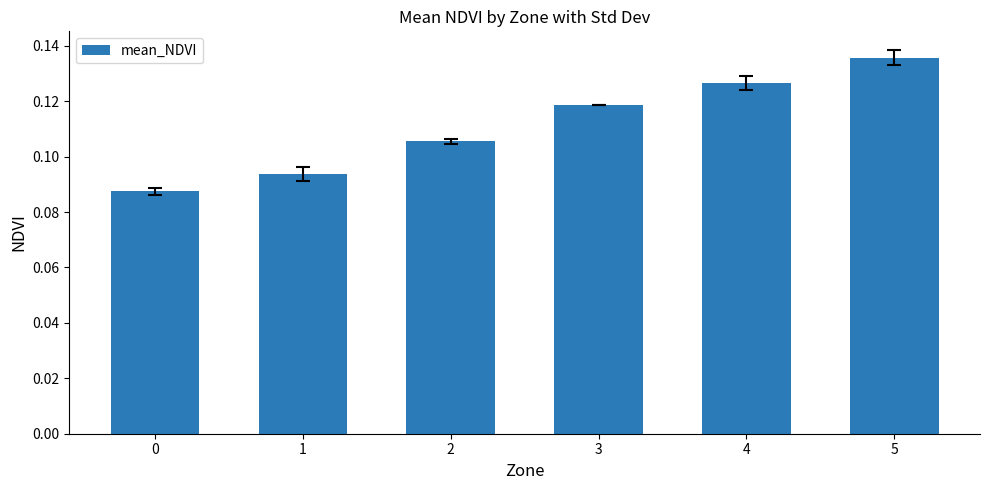

The chart shows a value of 0.0 at 3. True or false?

False